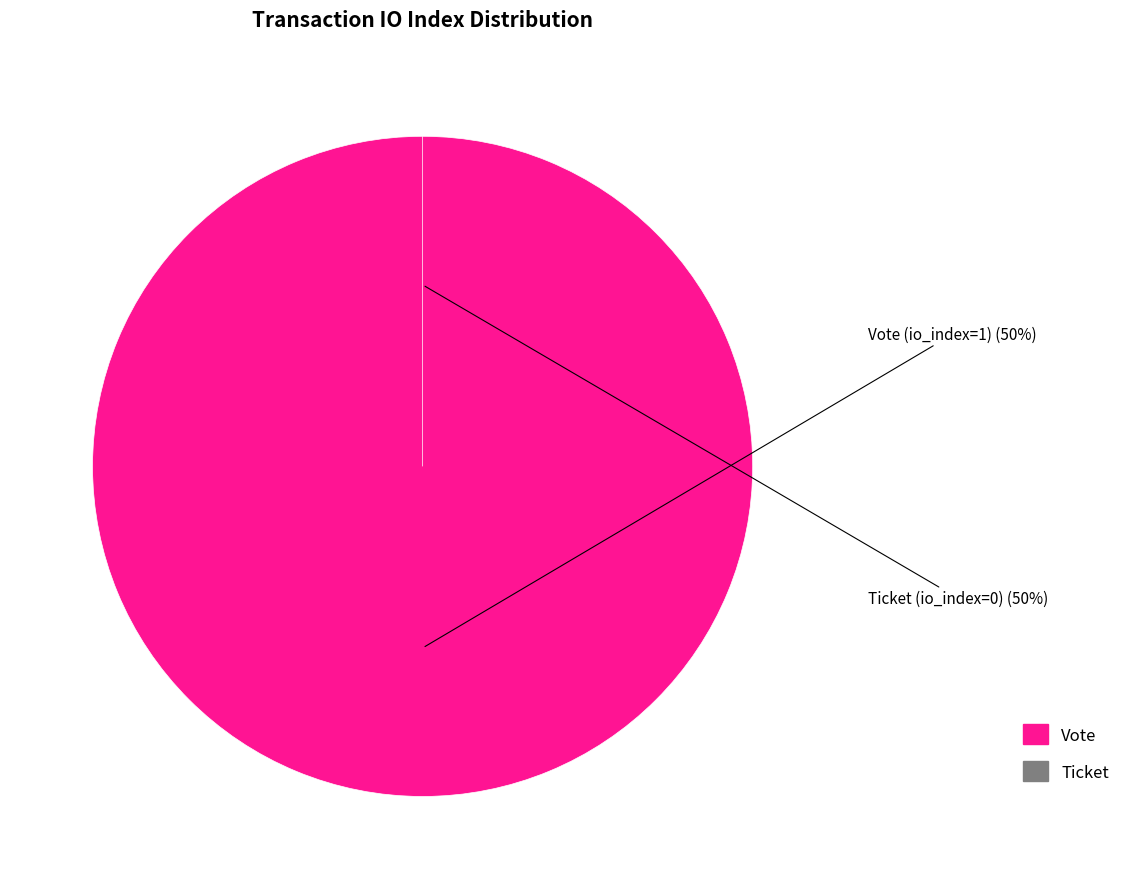

What percentage is the Vote (io_index=1) slice, to the nearest percent?

100%